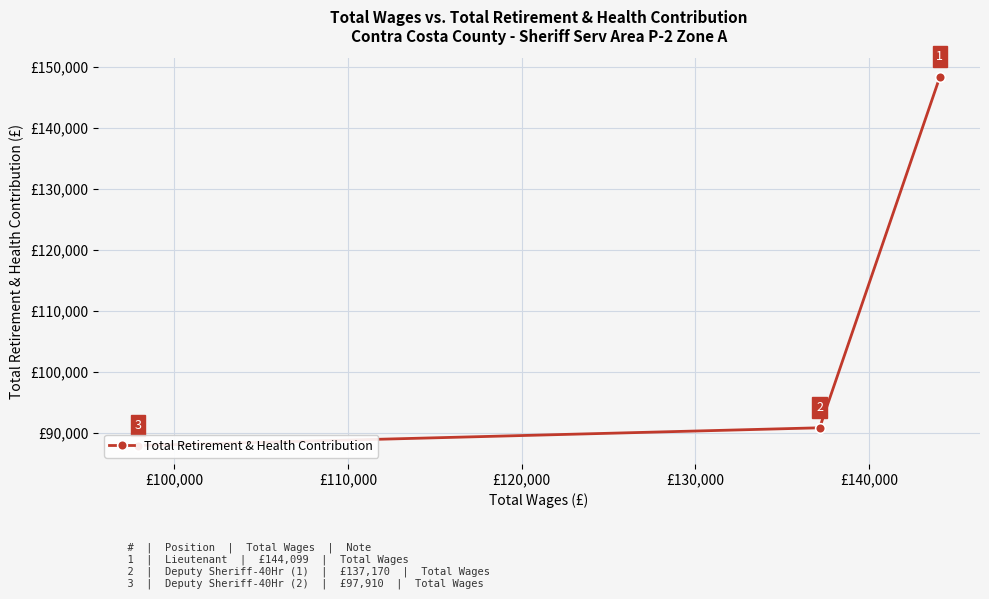

What is the value of the 2nd point from the left?

90897